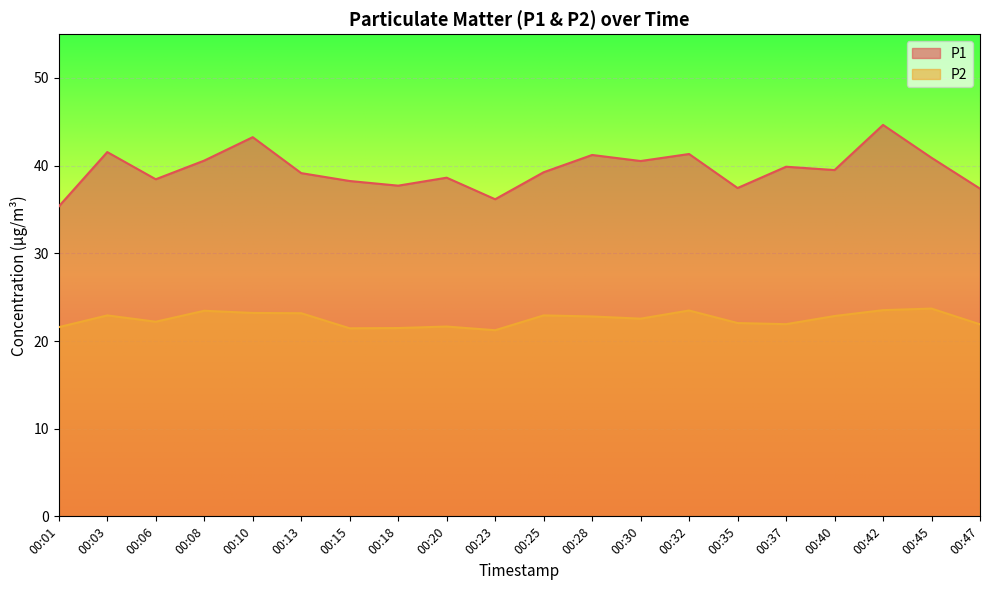

Which category has the lowest value across all series?

00:23